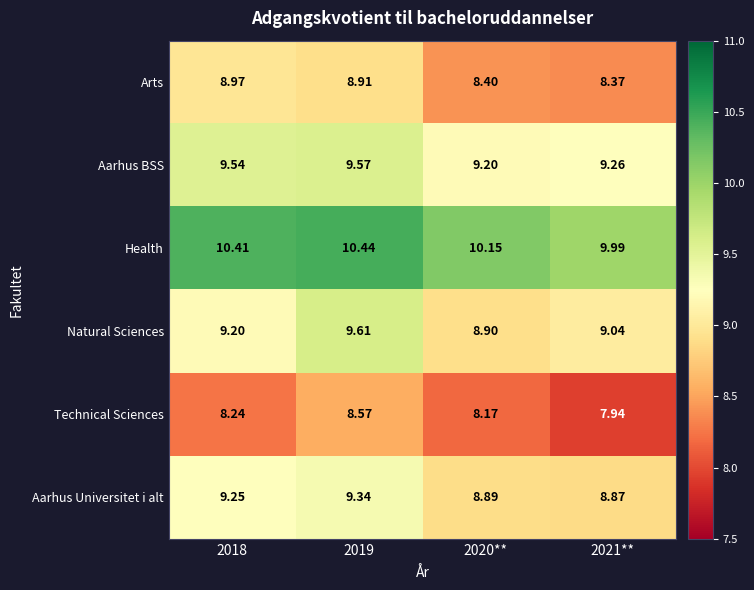

Is the value of Natural Sciences at 2020** greater than the value of Arts at 2019?

No